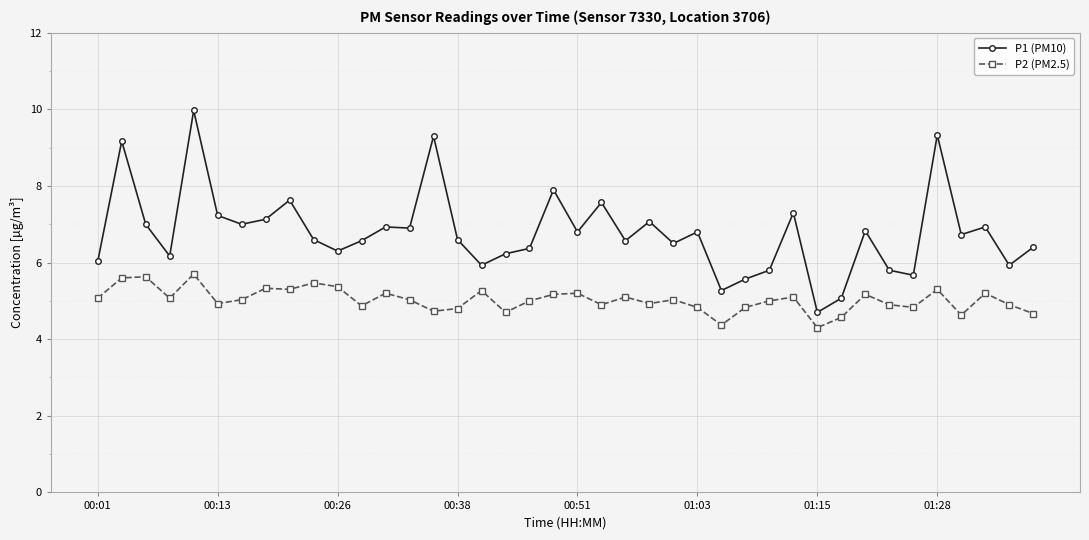

What is the maximum value for P1 (PM10)?

10.0